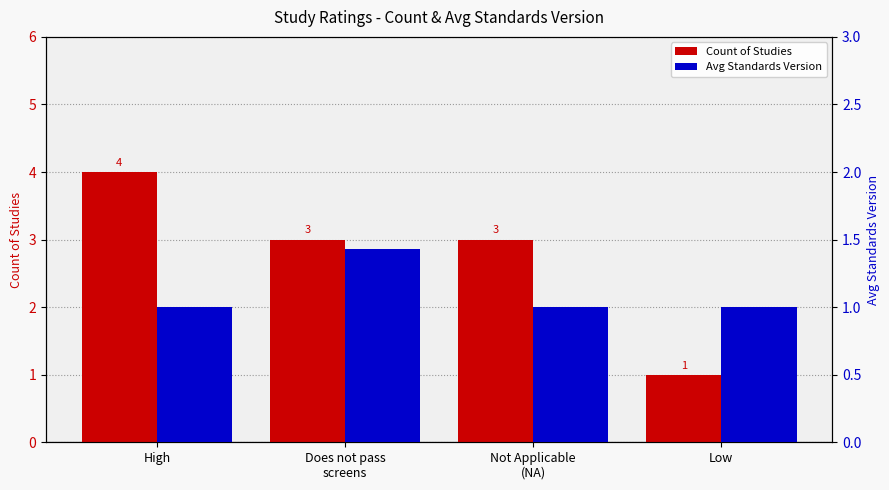

Between Low and Does not pass
screens, which is larger?

Does not pass
screens